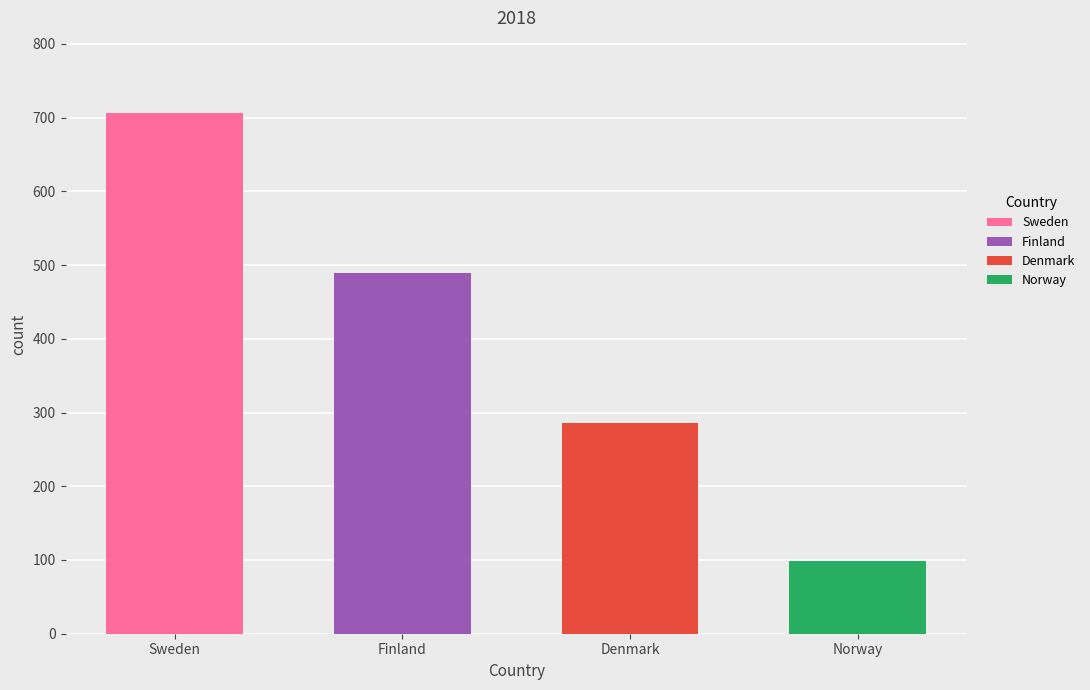

How many categories are shown in the chart?

4